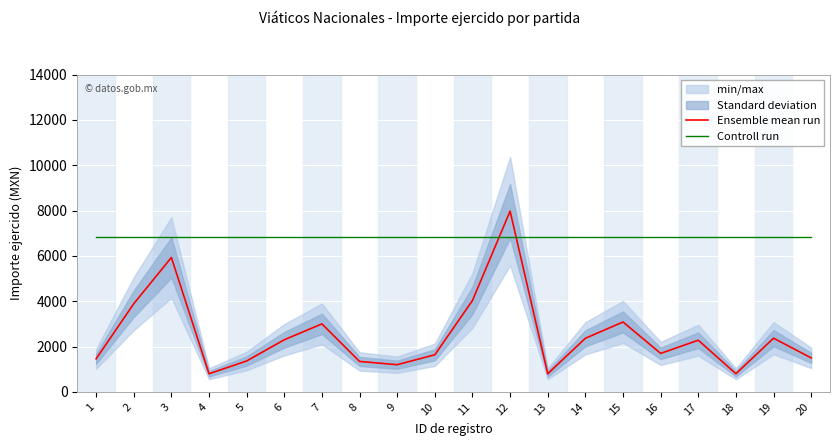

Is it true that Ensemble mean run equals 2114.0 at 9?

False